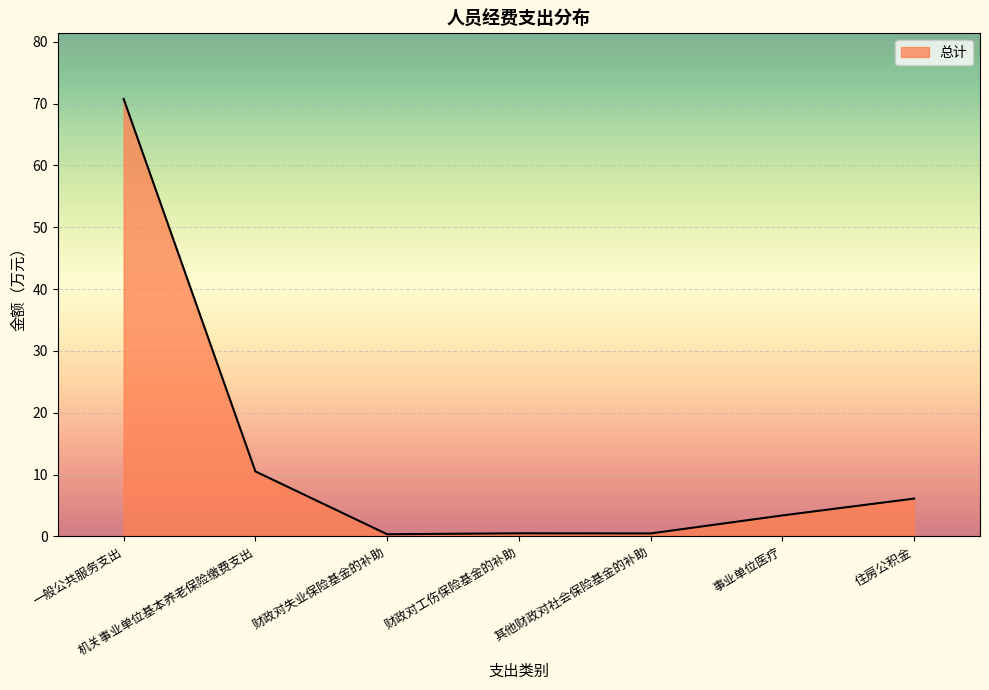

Read the value at 住房公积金.

6.1